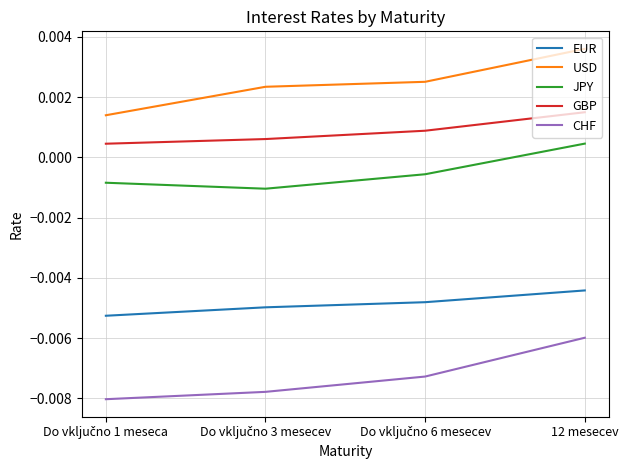

Rank the series by their maximum value, from lowest to highest.

CHF, EUR, JPY, GBP, USD